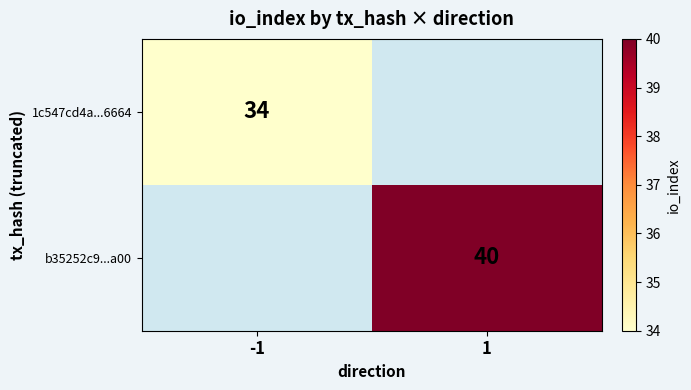

The 1c547cd4a...6664 series shows 55 at -1. True or false?

False